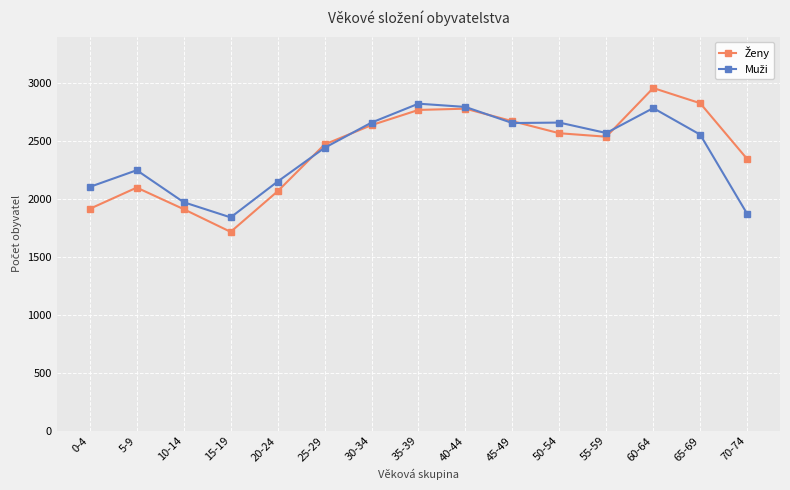

What is the greatest value displayed?

2957